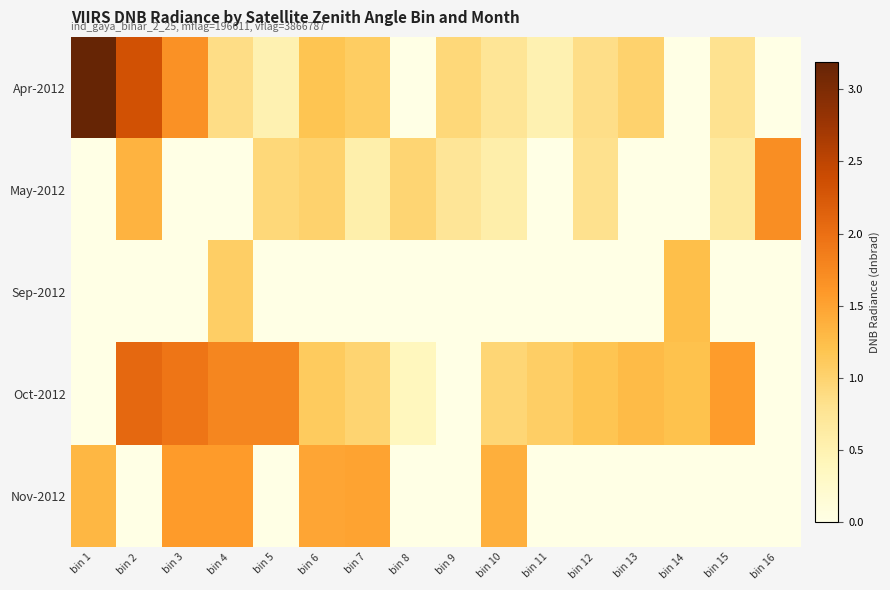

Which label corresponds to the largest value in the chart?

bin 1